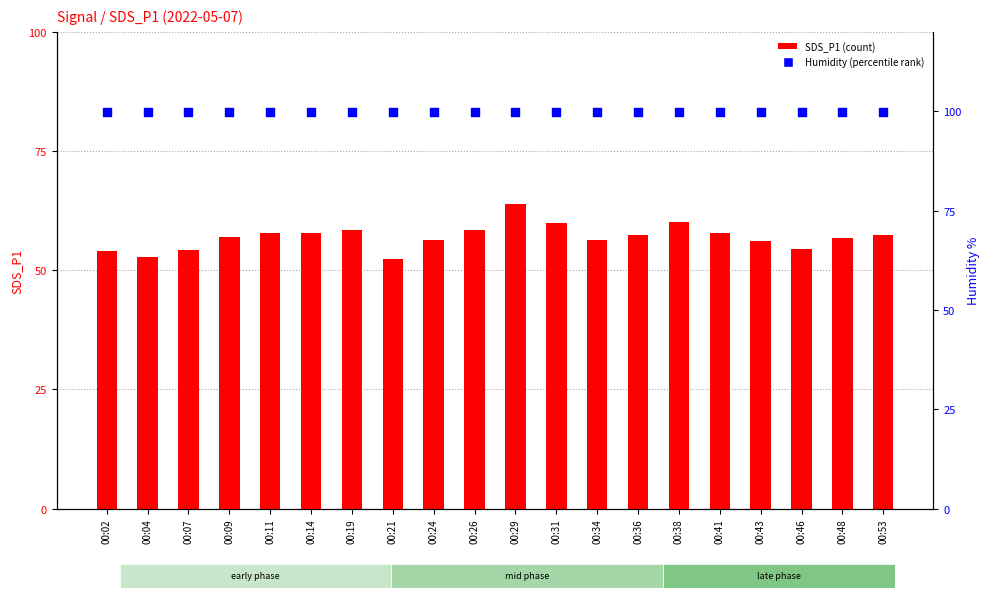

Which series has the largest Y range (max minus min)?

SDS_P1 (count)